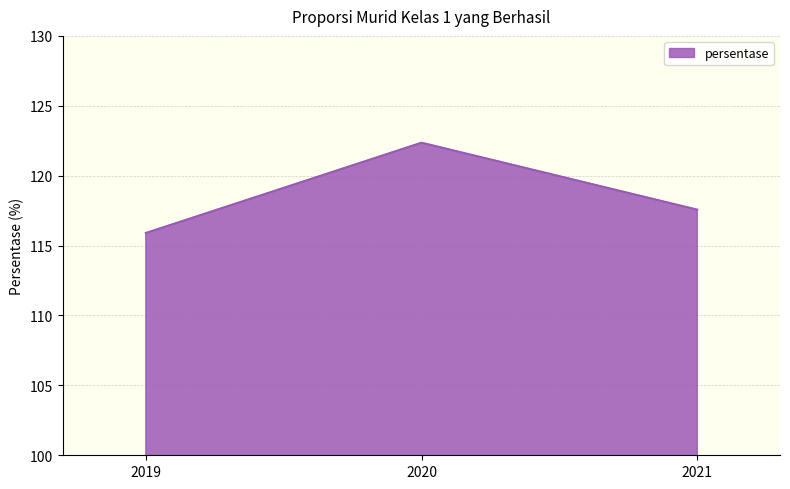

What is the change in value from 2019 to 2020?

+6.5